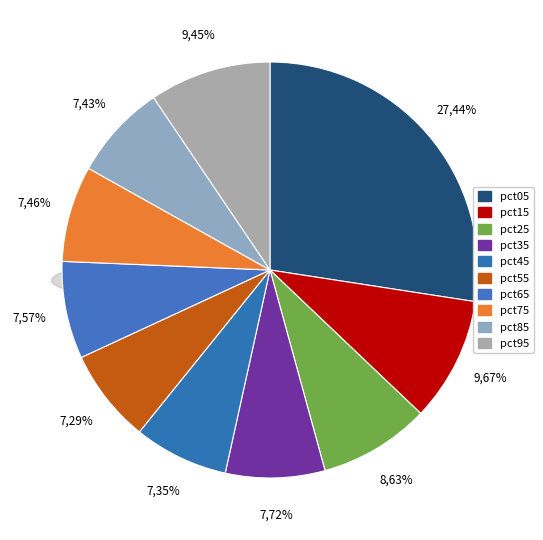

What is the total percentage of pct05 and pct45?

34.8%